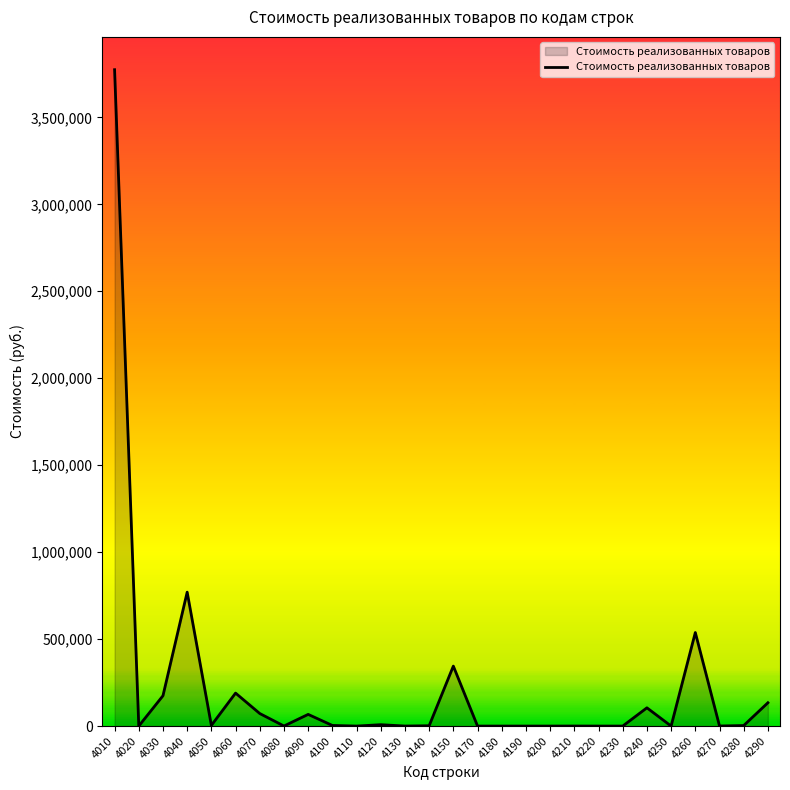

True or false: the data shows 254 at 4210.

True